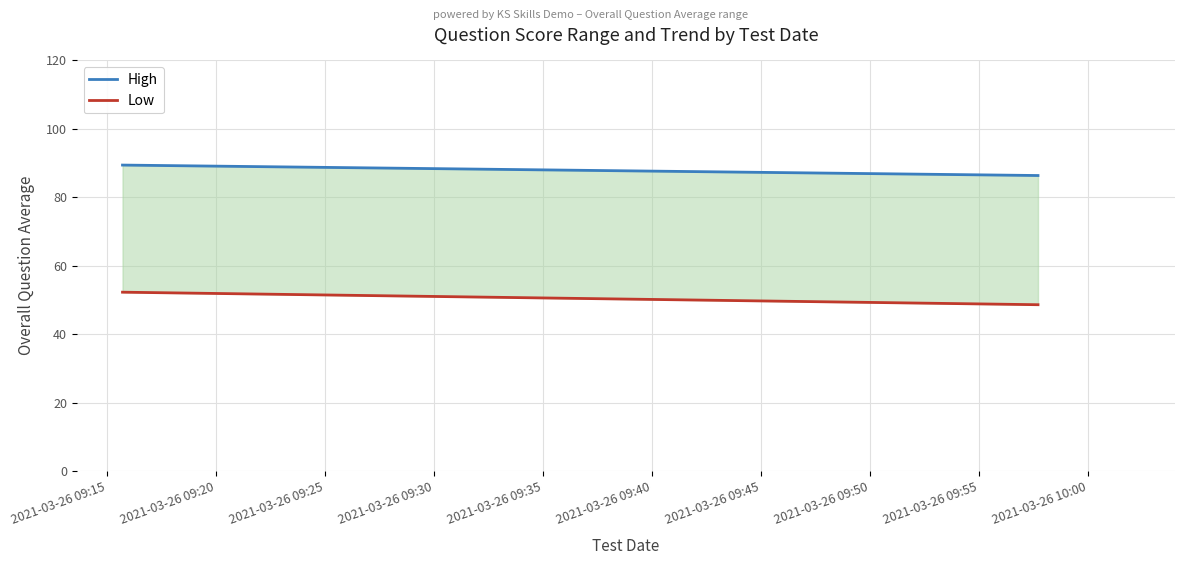

At which label does High first exceed 89?

2021-03-26 09:15